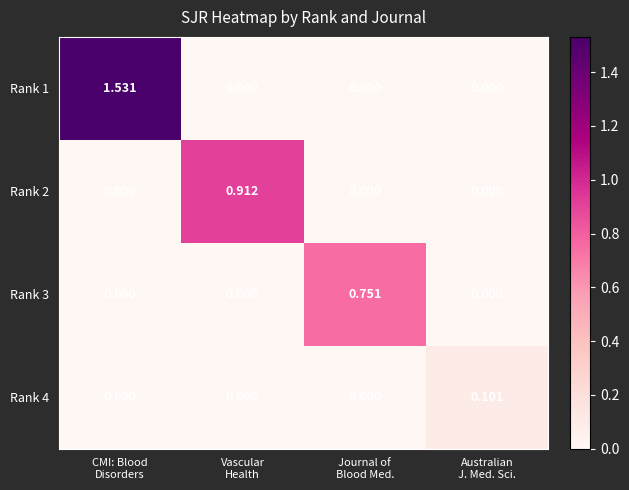

Rank the series by their maximum value, from lowest to highest.

Rank 4, Rank 3, Rank 2, Rank 1